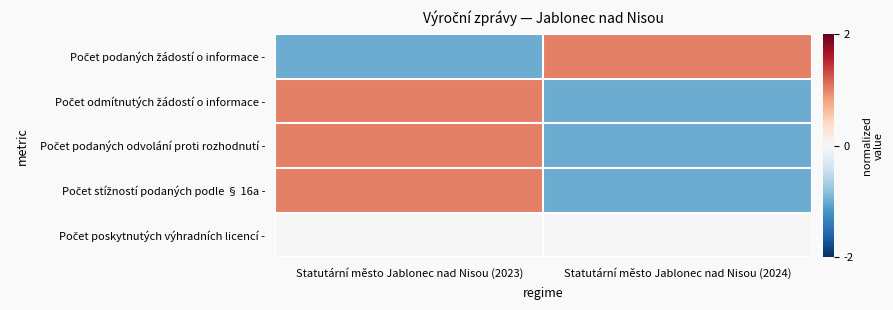

List the series in order of their peak value, lowest first.

Počet poskytnutých výhradních licencí -, Počet podaných žádostí o informace -, Počet odmítnutých žádostí o informace -, Počet podaných odvolání proti rozhodnutí -, Počet stížností podaných podle § 16a -